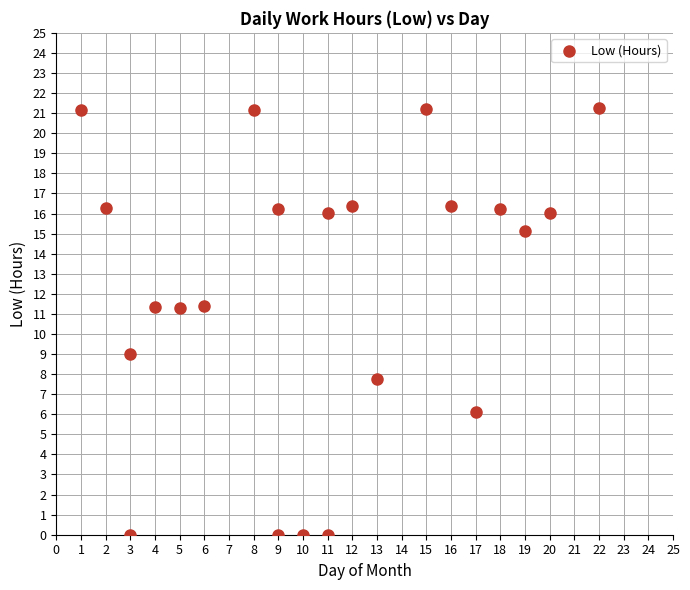

What Y value in the scatter plot is closest to 10?

9.0